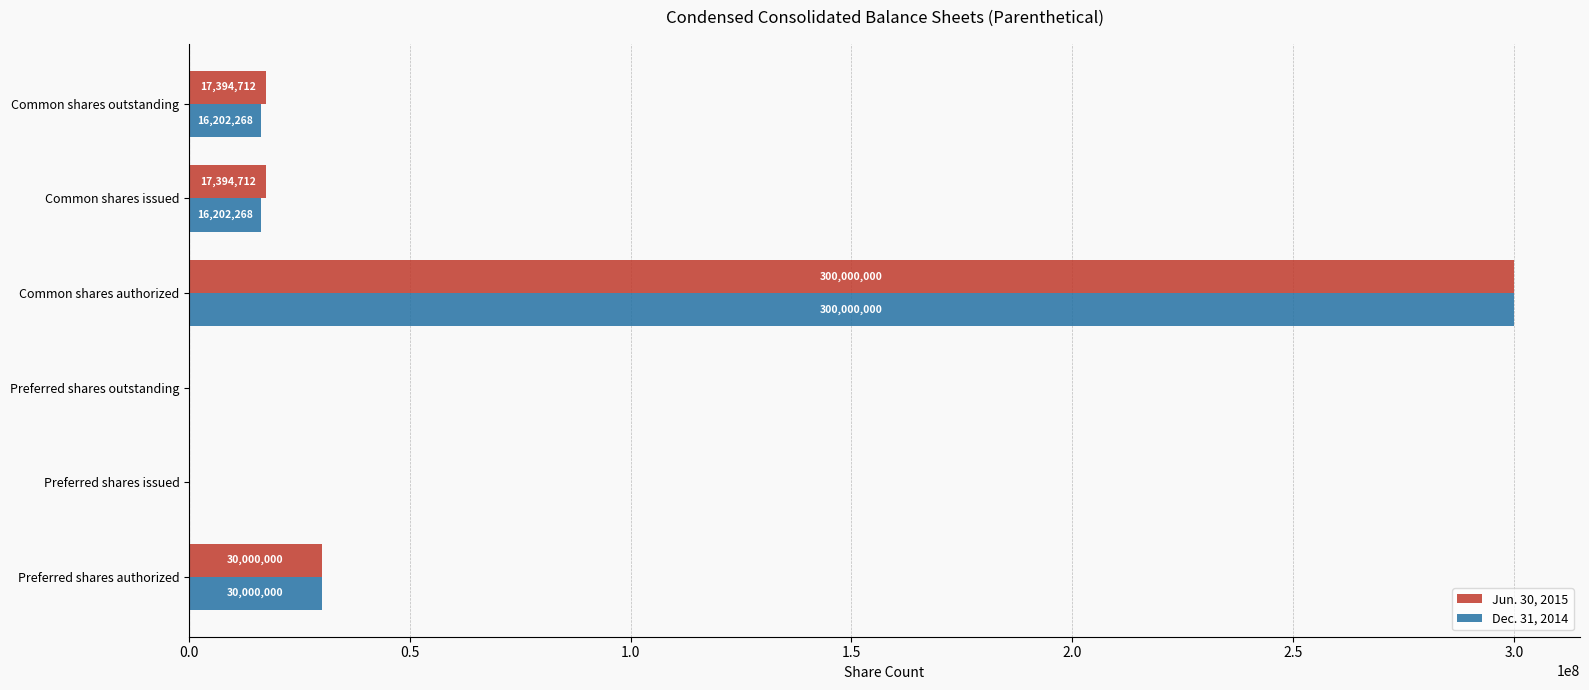

True or false: Dec. 31, 2014 has a value of 16202268 at Common shares outstanding.

True